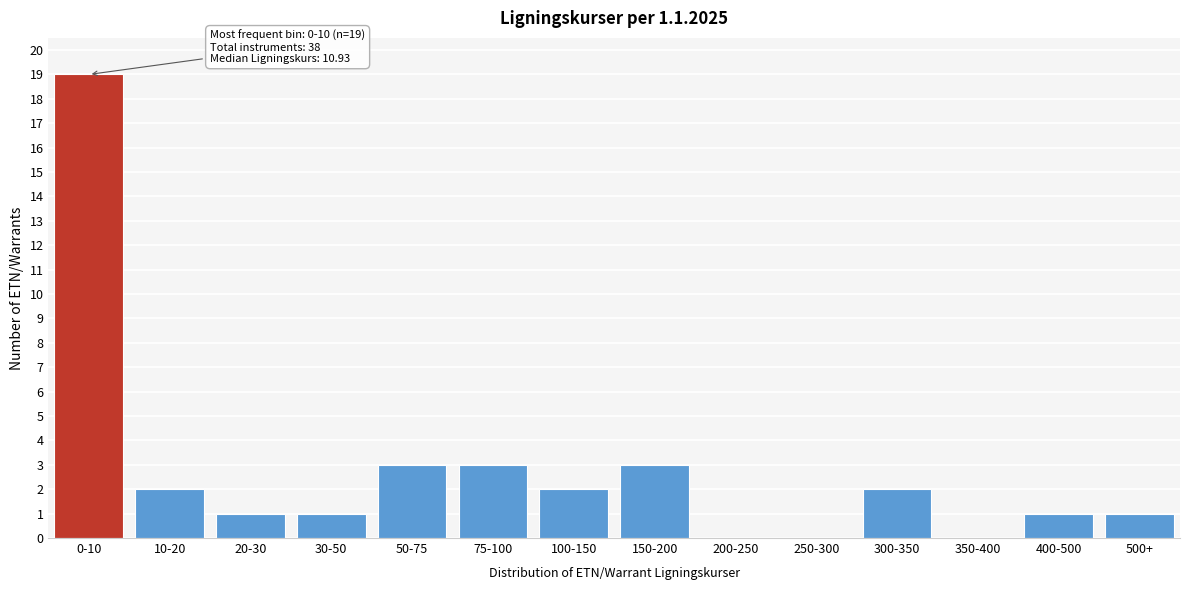

Reading left to right, list all the values displayed in this chart.

0-10=19	10-20=2	20-30=1	30-50=1	50-75=3	75-100=3	100-150=2	150-200=3	200-250=0	250-300=0	300-350=2	350-400=0	400-500=1	500+=1